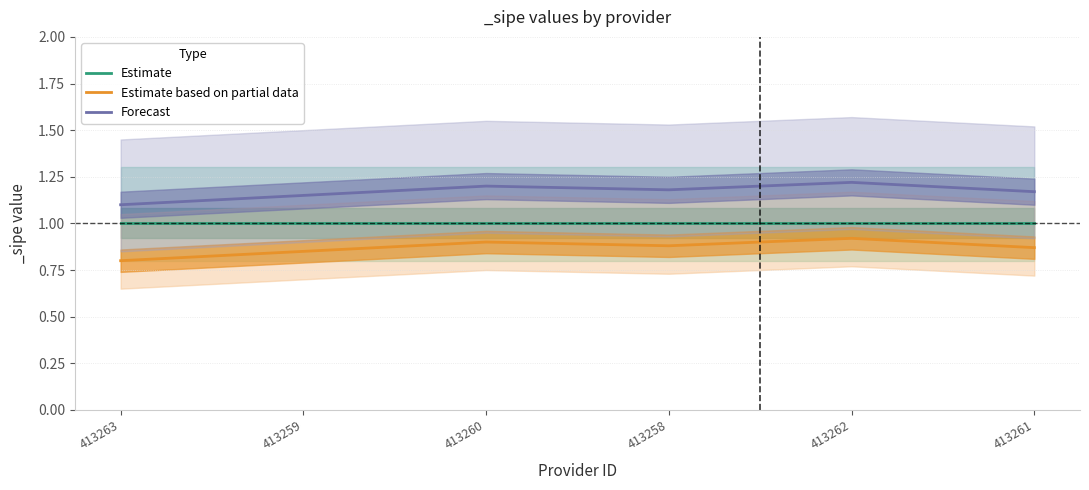

What is the difference between the highest and lowest values at 413259?

0.3